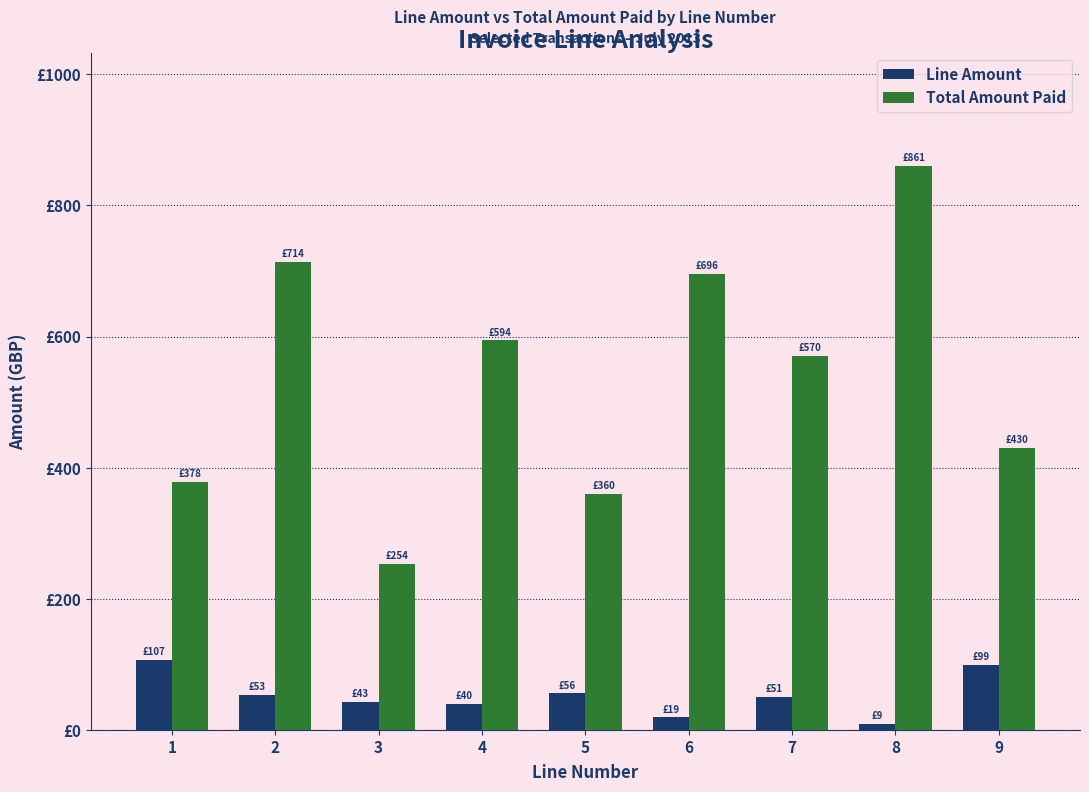

What is the difference between the Line Amount values at 2 and 3?

10.3